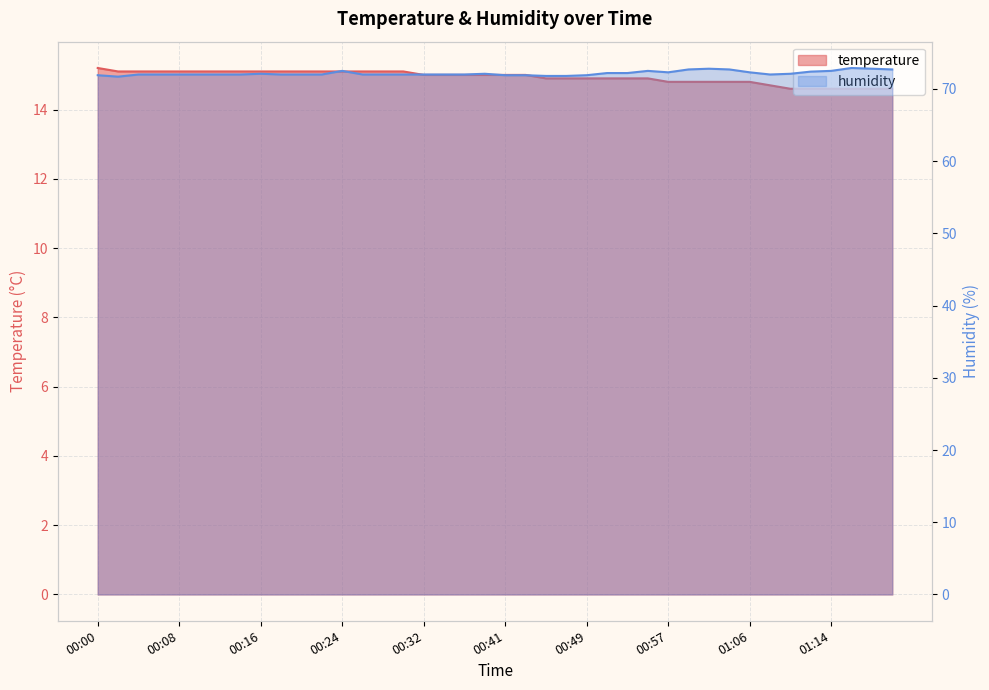

What are all the series names shown in the legend?

temperature, humidity